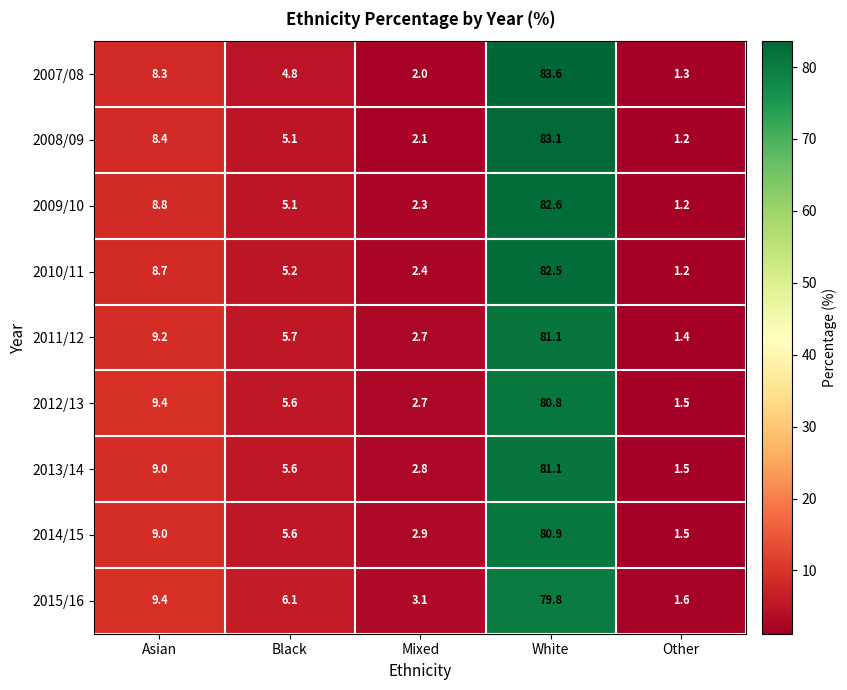

What is the difference between the maximum and minimum values in the 2013/14 series?

79.6